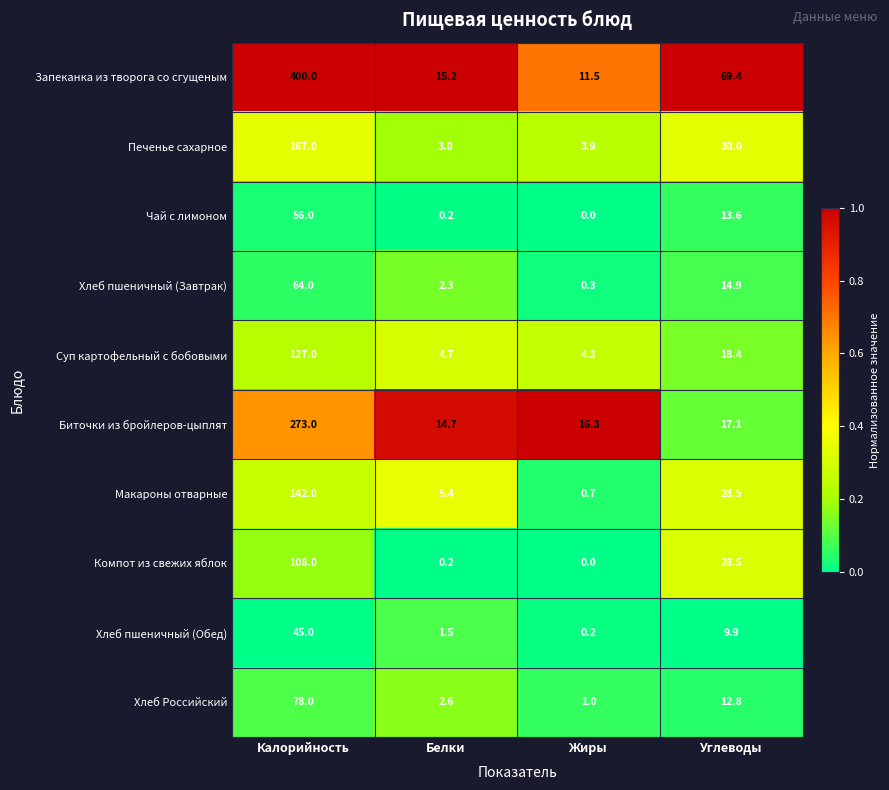

Which category has the lowest value in the Хлеб Российский series?

Жиры